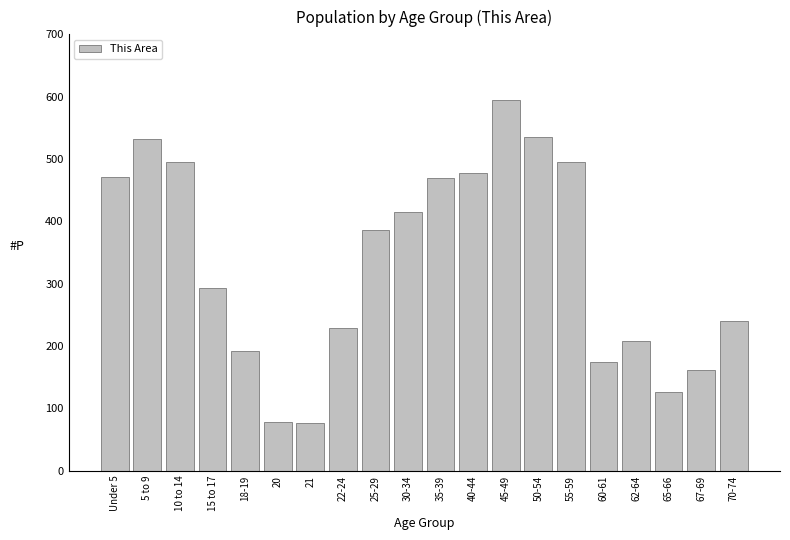

What is the label of the 14th bar from the left?

50-54